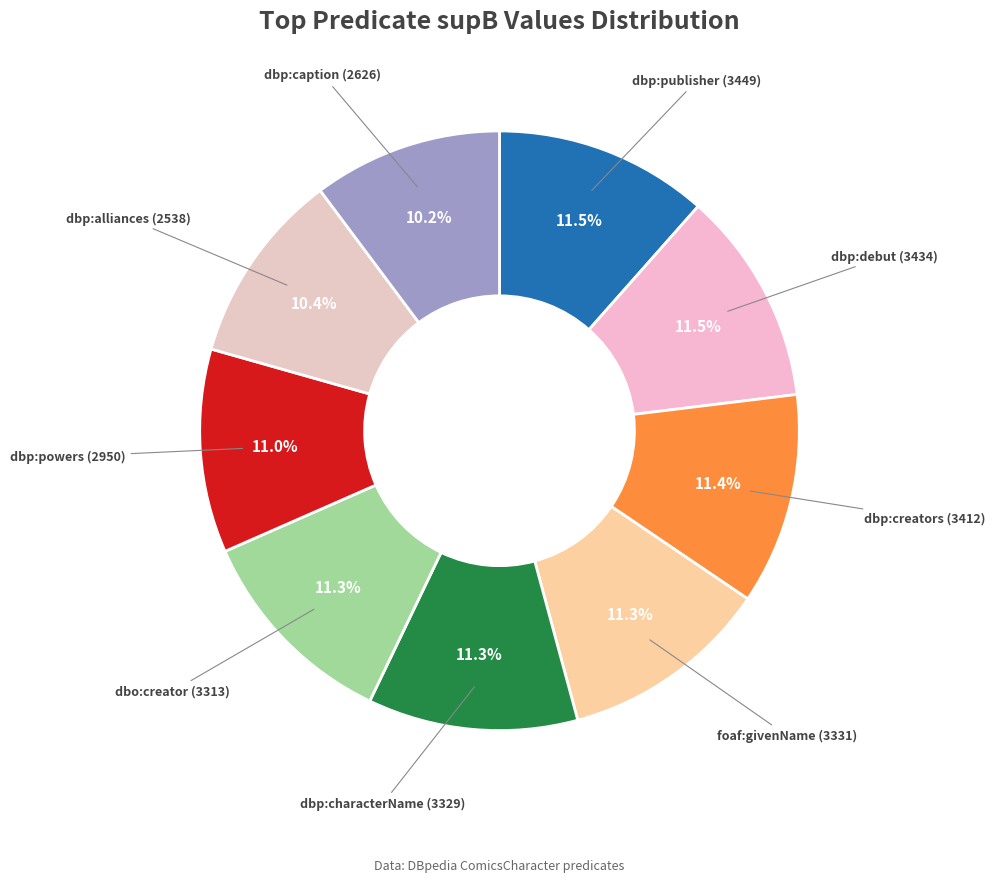

Count the number of slices in the pie.

9